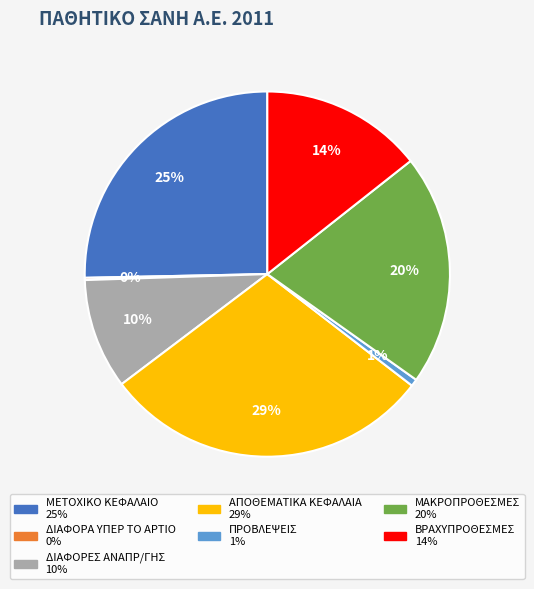

Combined, do ΜΕΤΟΧΙΚΟ ΚΕΦΑΛΑΙΟ and ΠΡΟΒΛΕΨΕΙΣ account for over 50%?

No